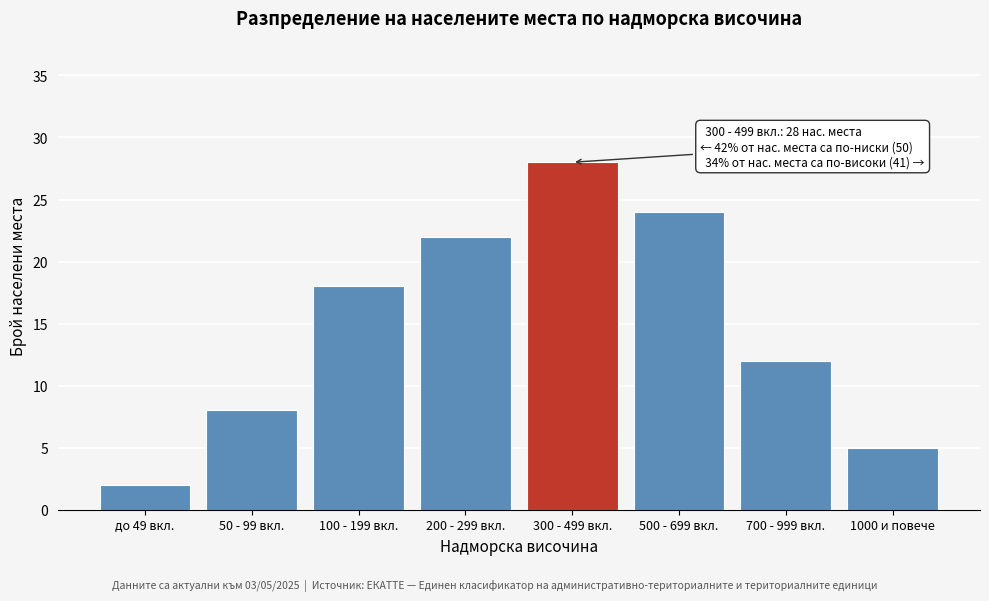

Reading right to left, what are all the values shown in this chart?

1000 и повече=5	700 - 999 вкл.=12	500 - 699 вкл.=24	300 - 499 вкл.=28	200 - 299 вкл.=22	100 - 199 вкл.=18	50 - 99 вкл.=8	до 49 вкл.=2